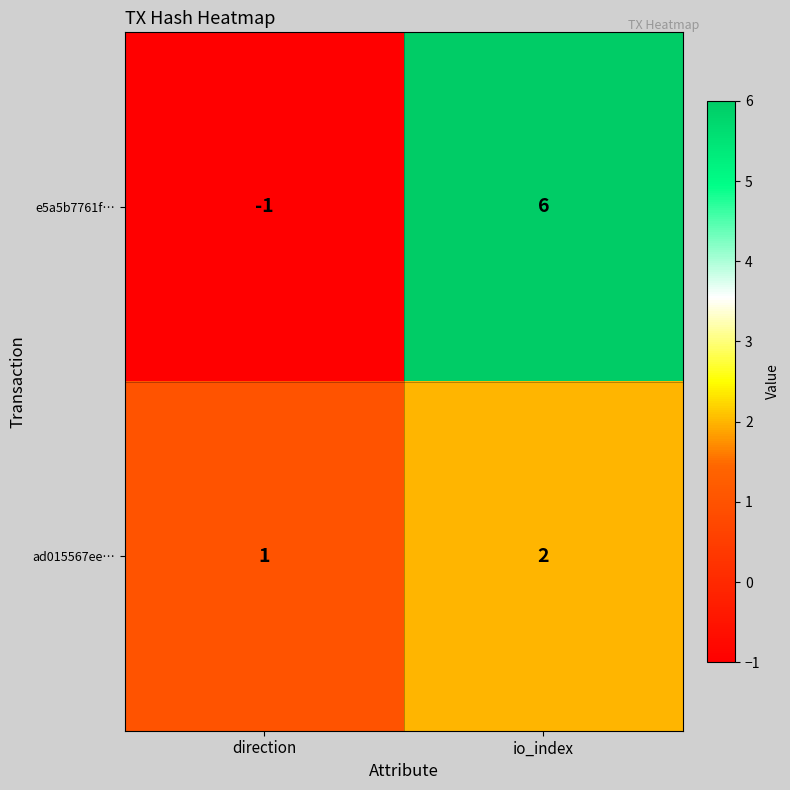

What is the difference between the highest and lowest values at io_index?

4